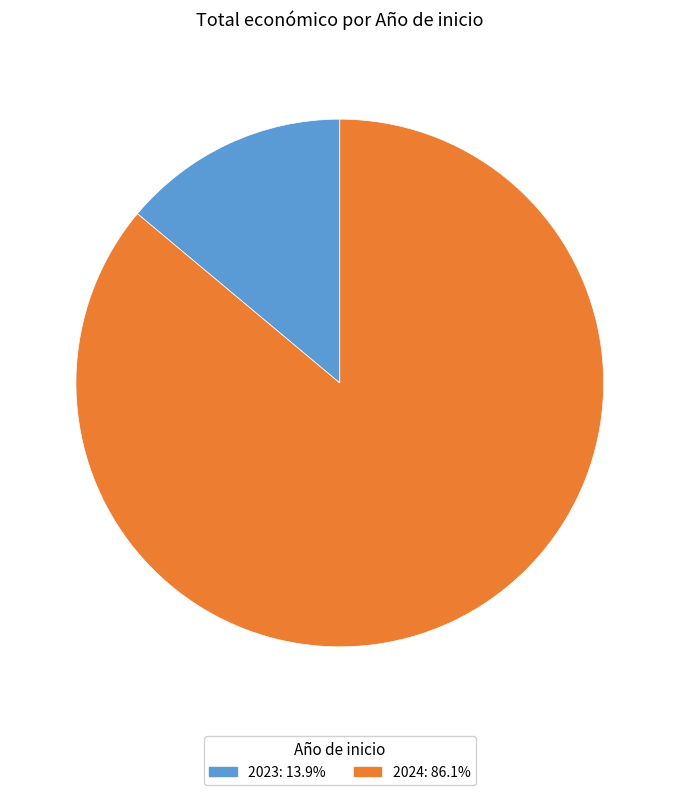

Does any single category account for the majority?

Yes